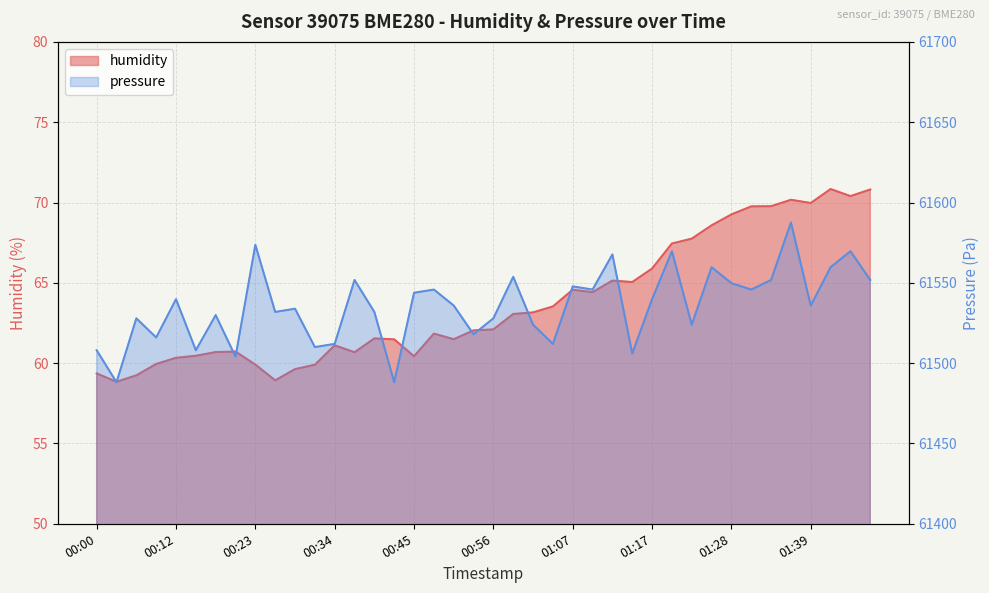

What is the difference between the highest and lowest values at 01:07?

61483.2